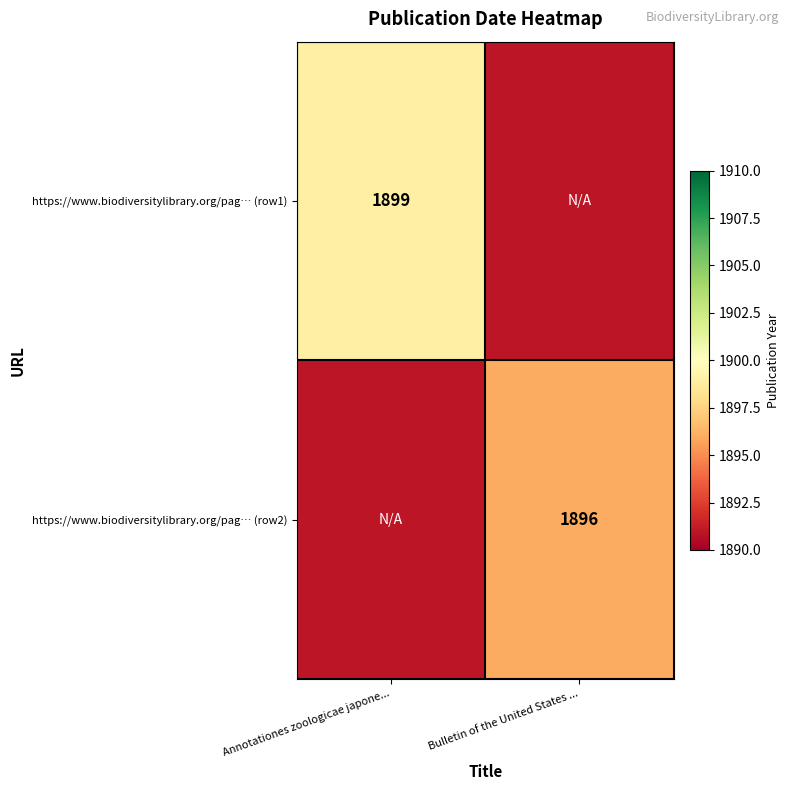

At how many categories does at least one series exceed 1892?

2